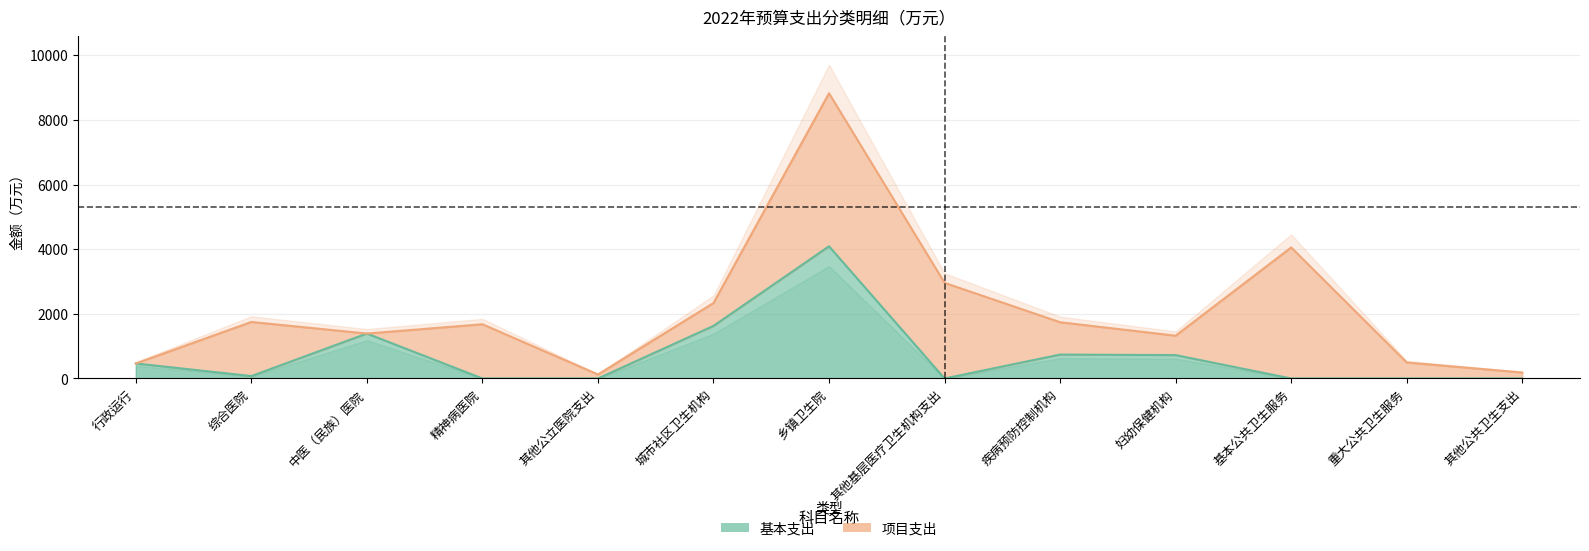

At which category does the data reach its first local valley?

综合医院